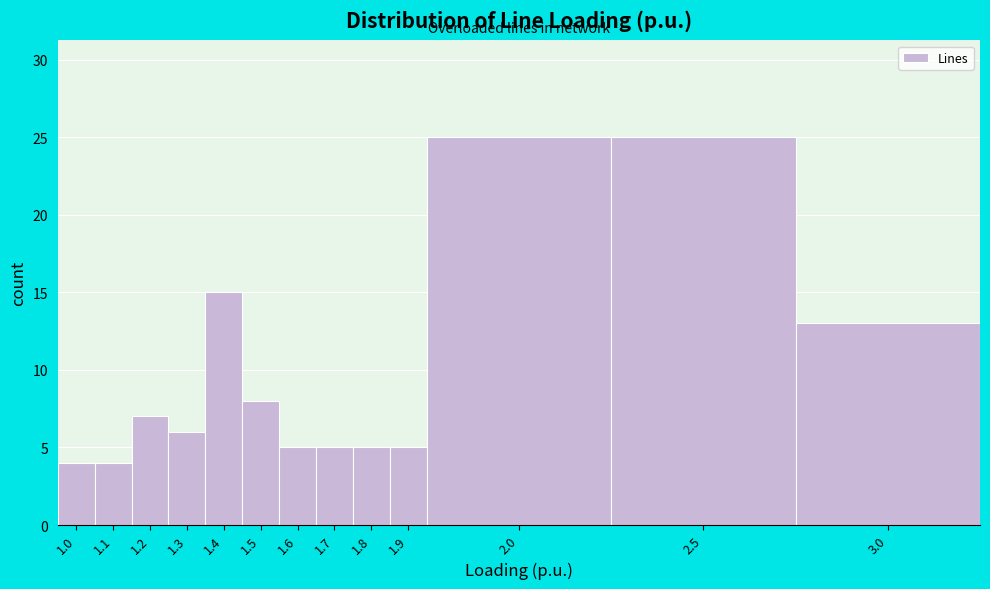

Reading left to right, transcribe all the data shown in this chart.

4	4	7	6	15	8	5	5	5	5	25	25	13